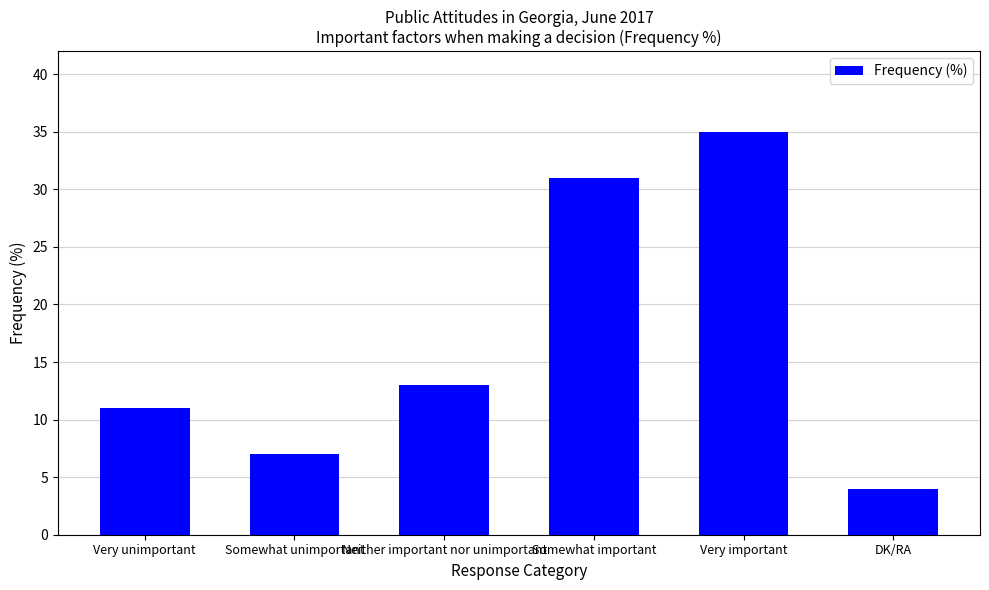

Reading left to right, extract all data points from this chart.

11	7	13	31	35	4